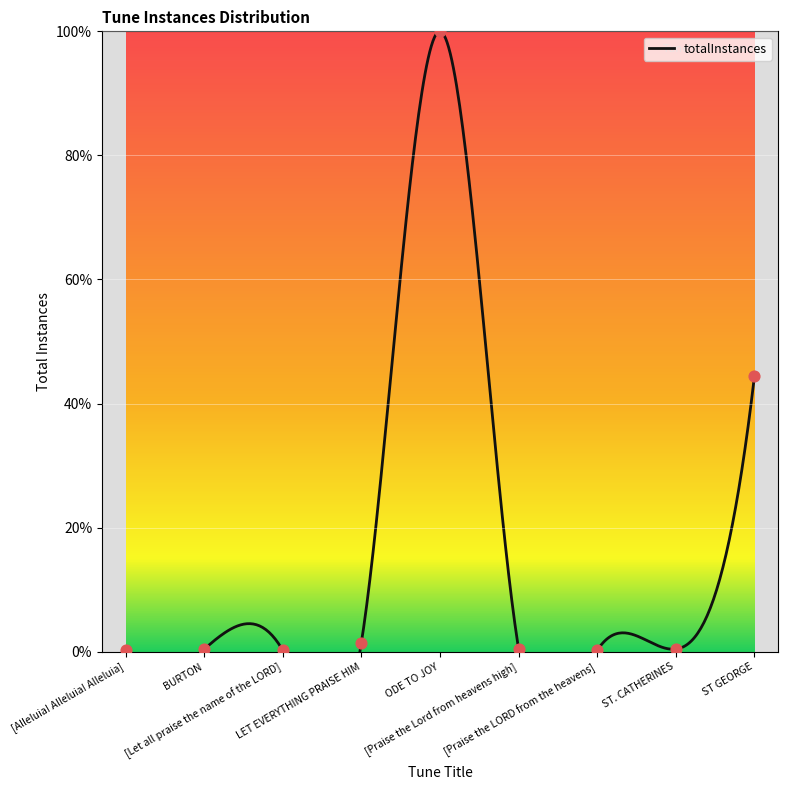

What is the ratio of the value at [Alleluia! Alleluia! Alleluia] to the value at LET EVERYTHING PRAISE HIM?

0.1